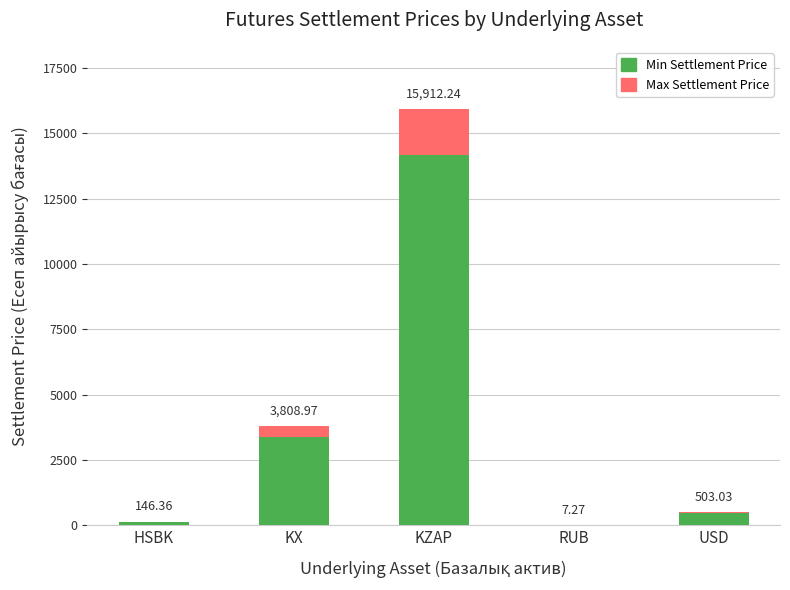

What are all the series names shown in the legend?

Min Settlement Price, Max Settlement Price